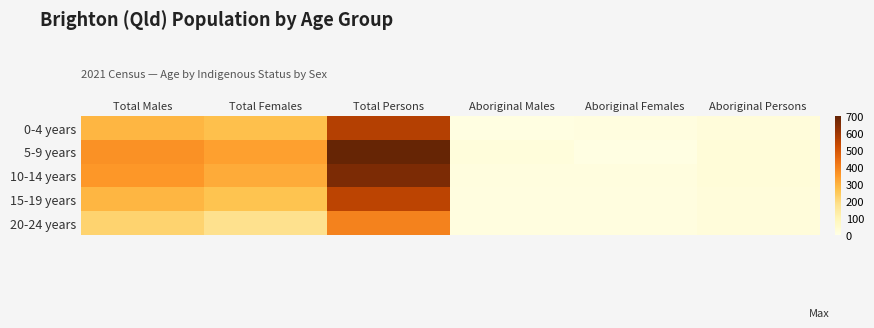

Reading left to right, what are all the values shown in this chart?

0-4 years: Total Males=291	Total Females=270	Total Persons=565	Aboriginal Males=9	Aboriginal Females=12	Aboriginal Persons=24
5-9 years: Total Males=364	Total Females=336	Total Persons=700	Aboriginal Males=21	Aboriginal Females=8	Aboriginal Persons=28
10-14 years: Total Males=353	Total Females=312	Total Persons=661	Aboriginal Males=15	Aboriginal Females=14	Aboriginal Persons=28
15-19 years: Total Males=290	Total Females=260	Total Persons=551	Aboriginal Males=13	Aboriginal Females=13	Aboriginal Persons=24
20-24 years: Total Males=221	Total Females=180	Total Persons=399	Aboriginal Males=13	Aboriginal Females=13	Aboriginal Persons=23